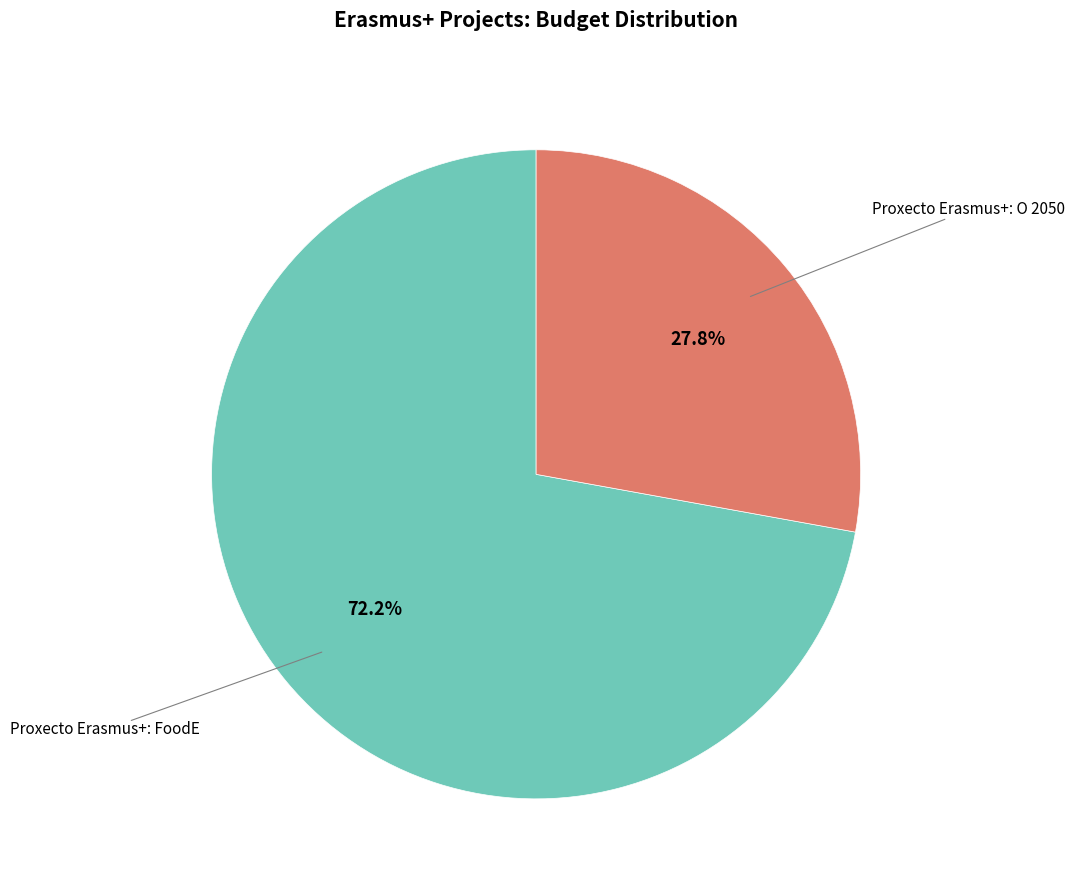

How many segments does this pie chart have?

2